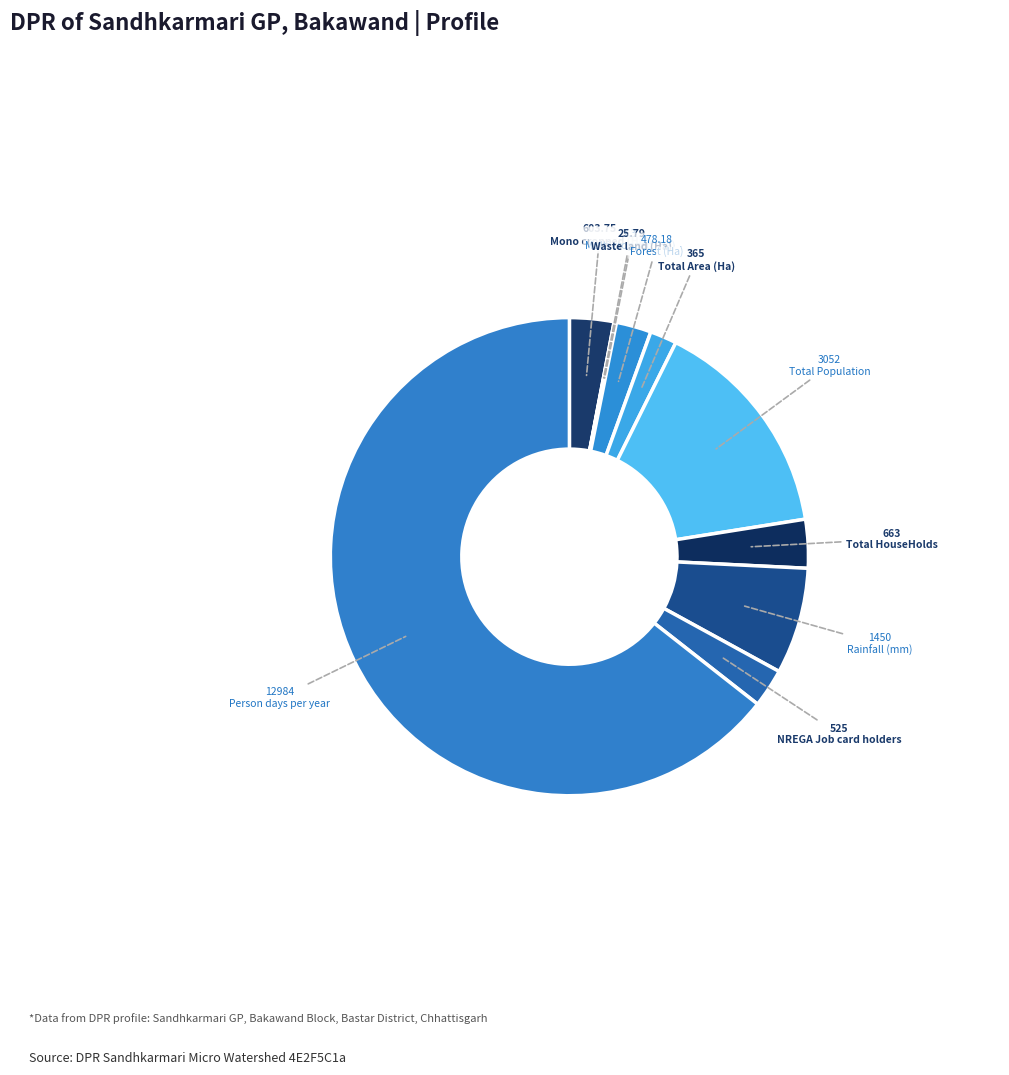

What is the change in value from Waste land (Ha) to Person days per year?

+12958.2